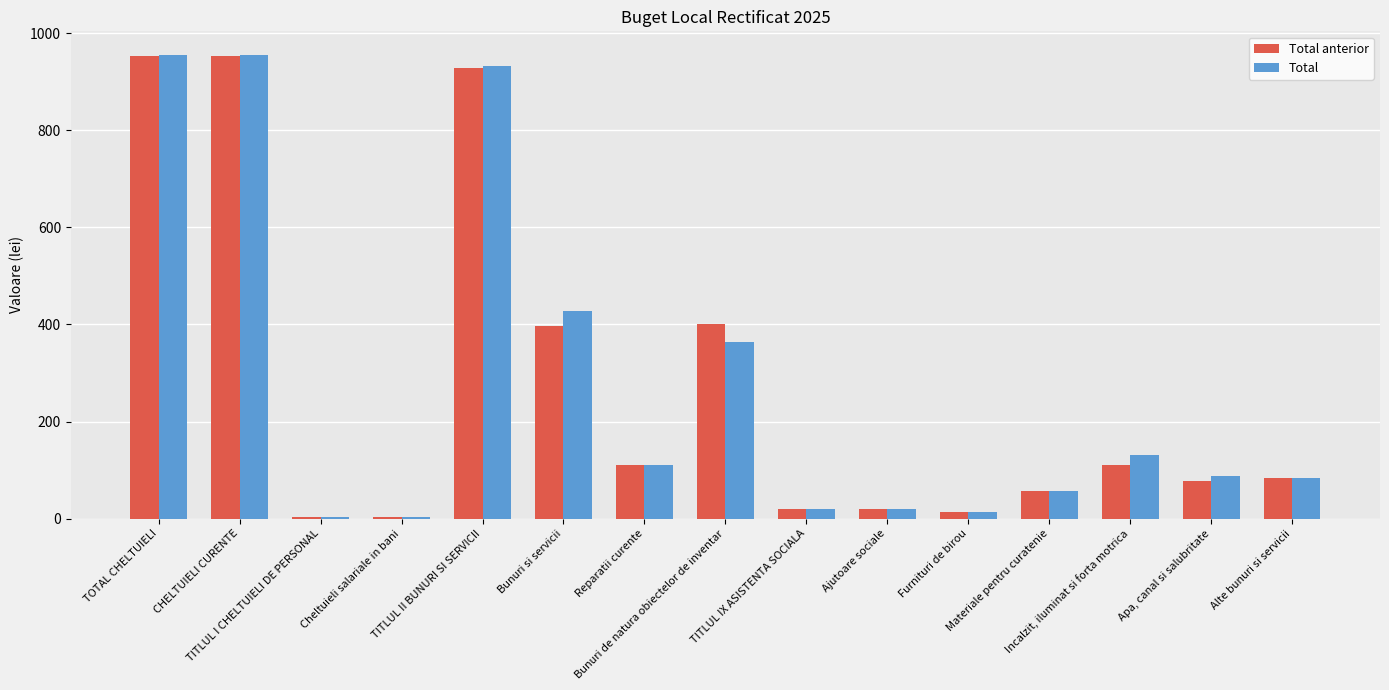

What is the greatest value displayed?

956